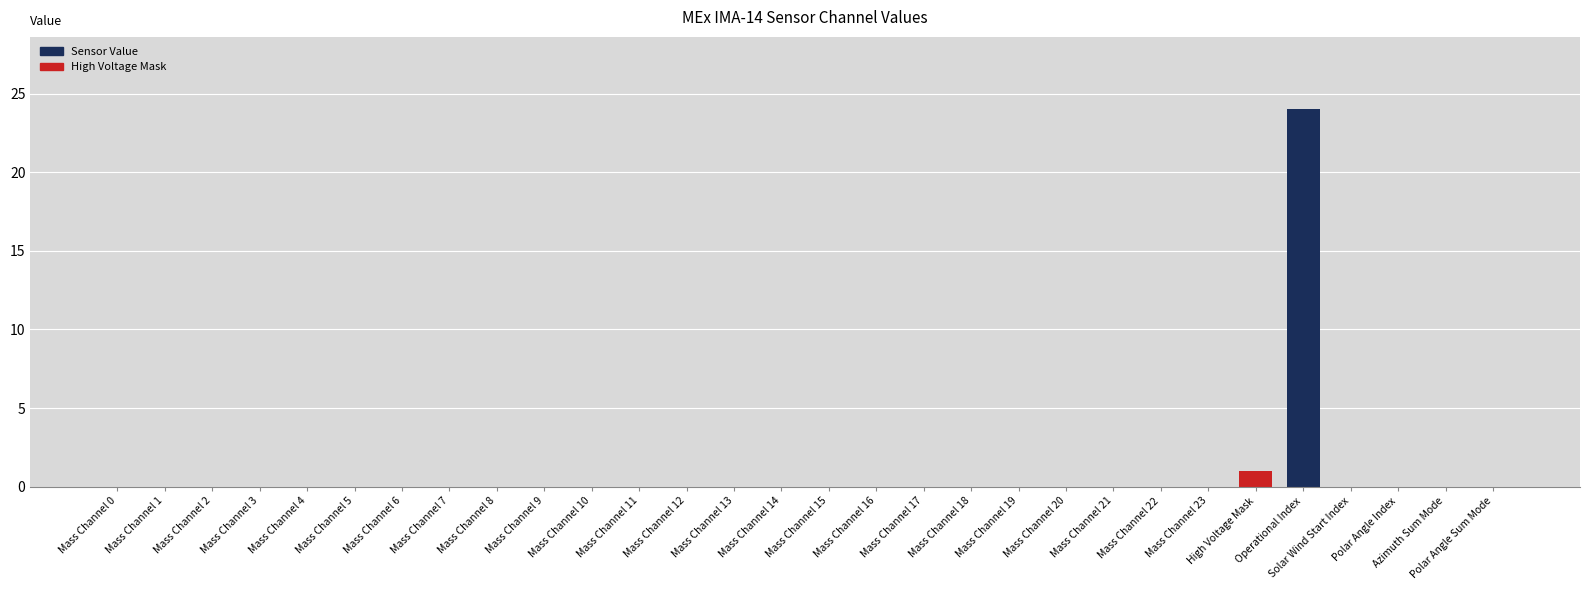

The chart shows a value of 0 at Mass Channel 6. True or false?

True